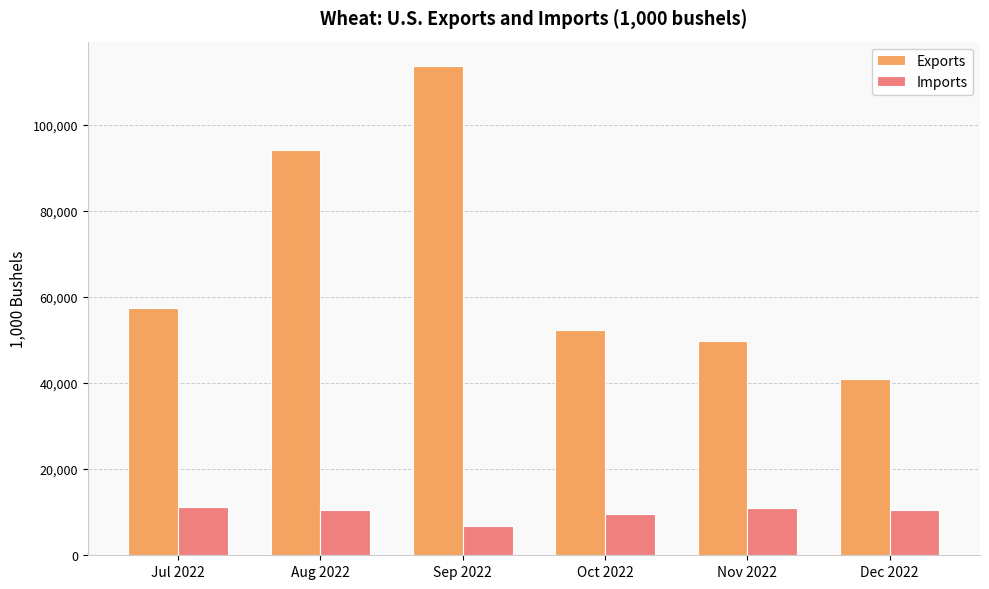

Is it true that Exports equals 57332.5 at Jul 2022?

True